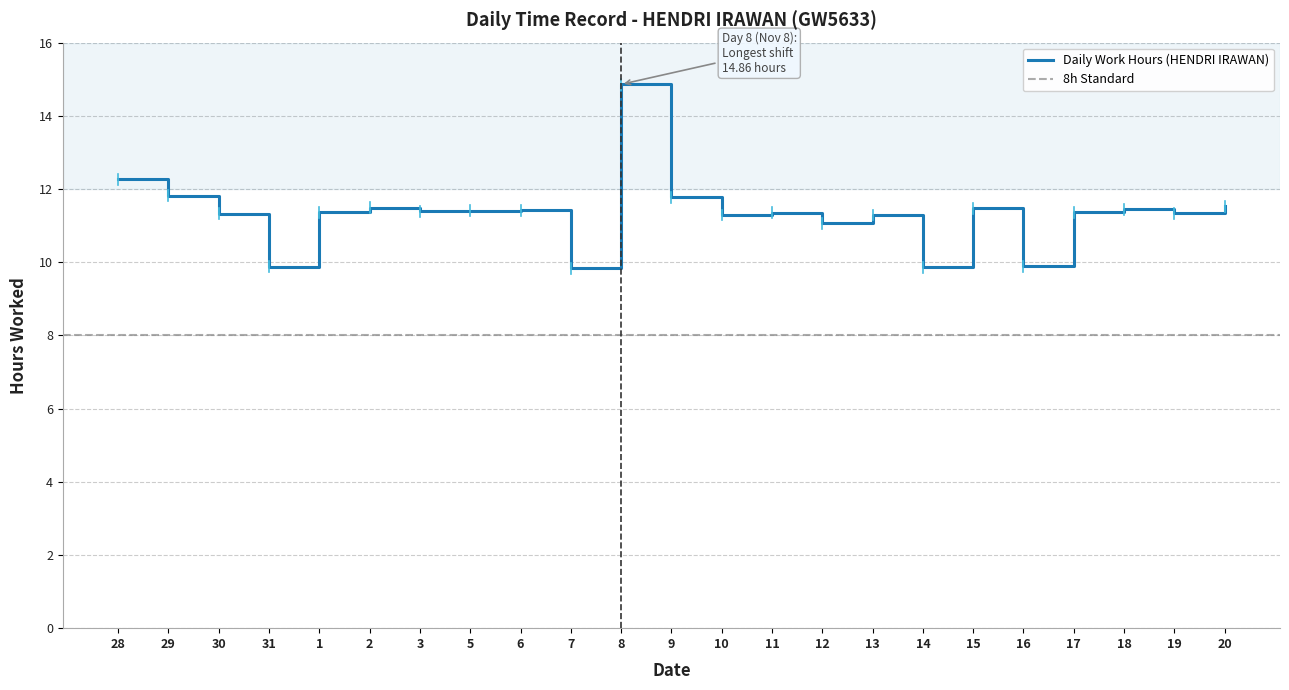

Read the value at 30.

11.3